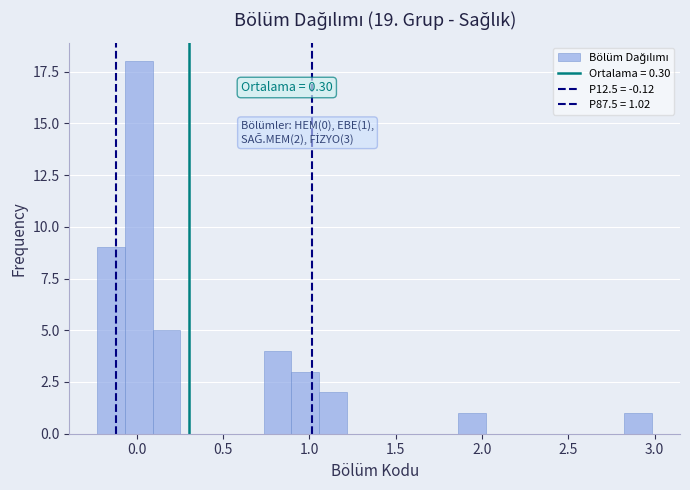

Read against the x-axis, roughly where is the centre of the tallest bar?

0.00